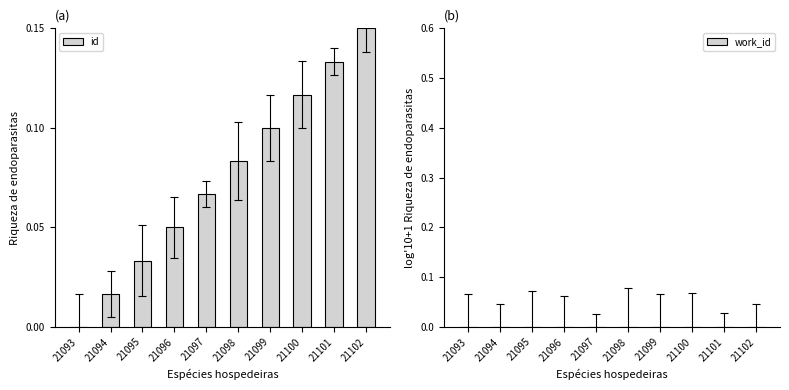

What is the sum of all values?

0.8